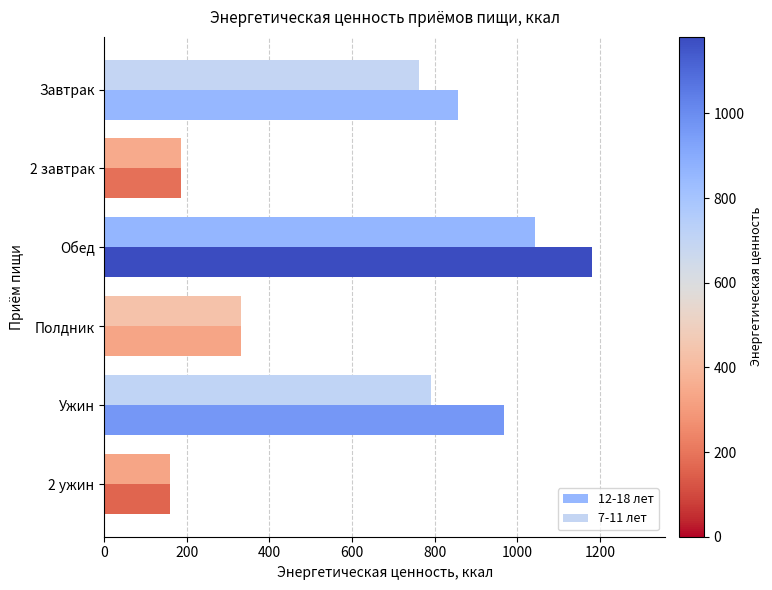

What is the value of the 12-18 лет bar at the 2nd from the left?

186